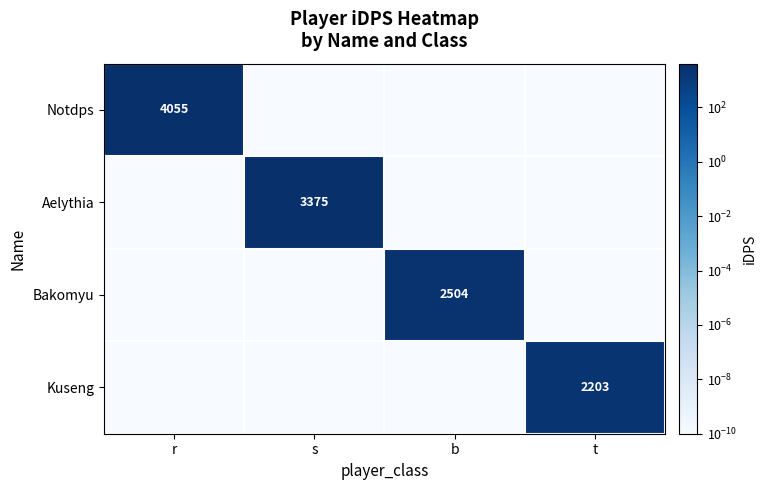

What is the total value across all series at s?

3375.5